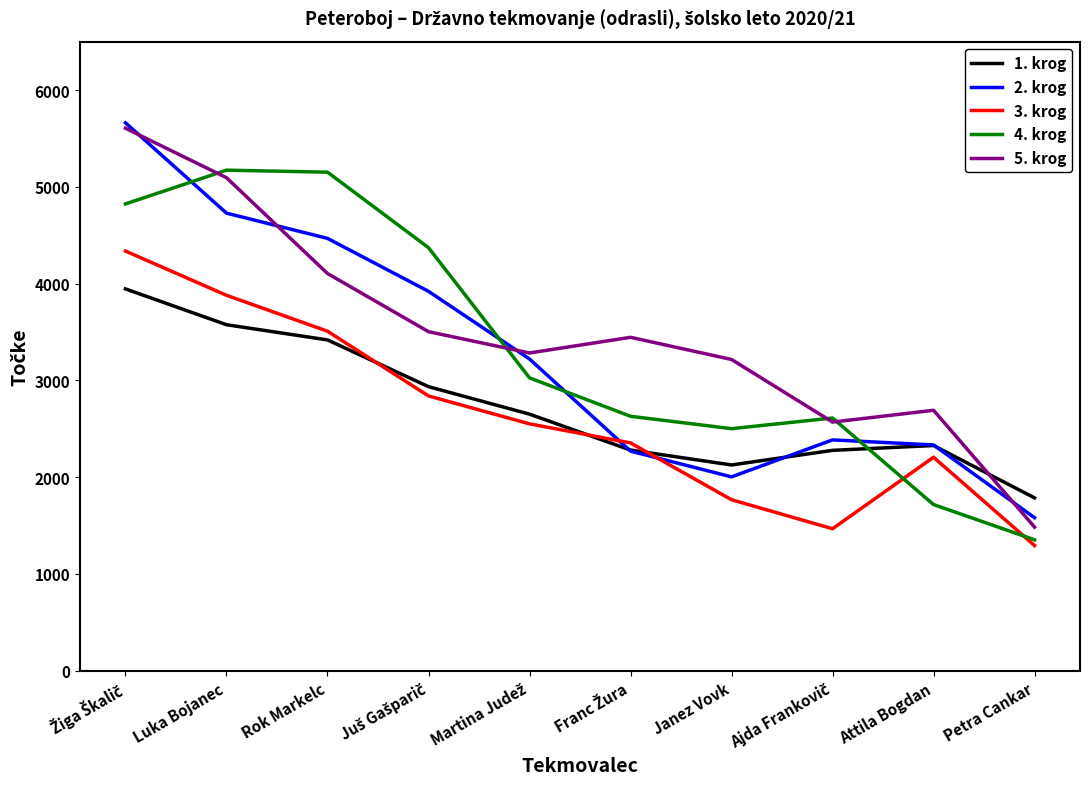

What is the lowest value of the 1. krog series?

1786